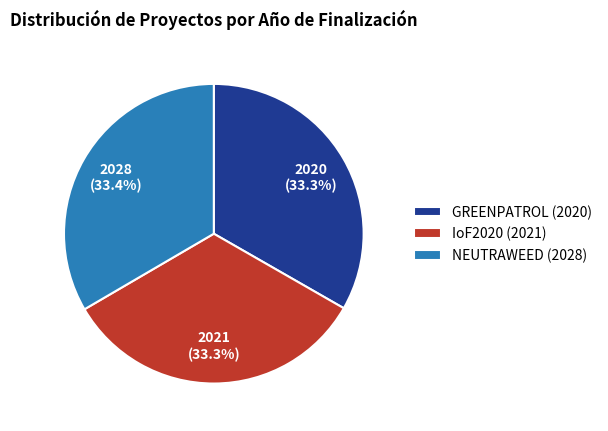

Approximately how many times larger is the value at IoF2020 (2021) compared to GREENPATROL (2020)?

1.0